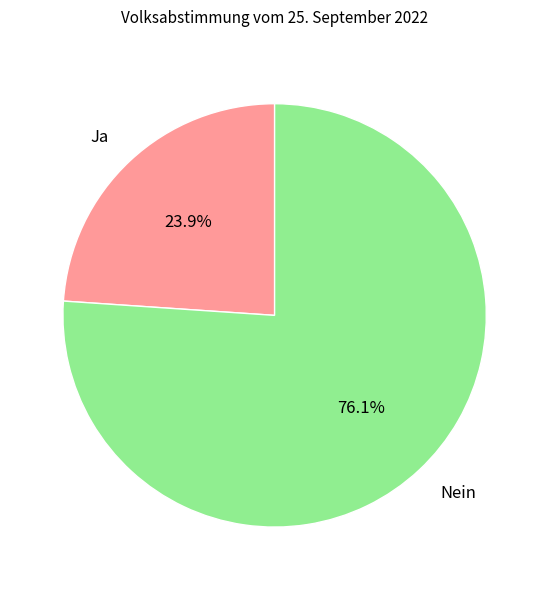

To the nearest percent, what percentage of the pie is Ja?

24%